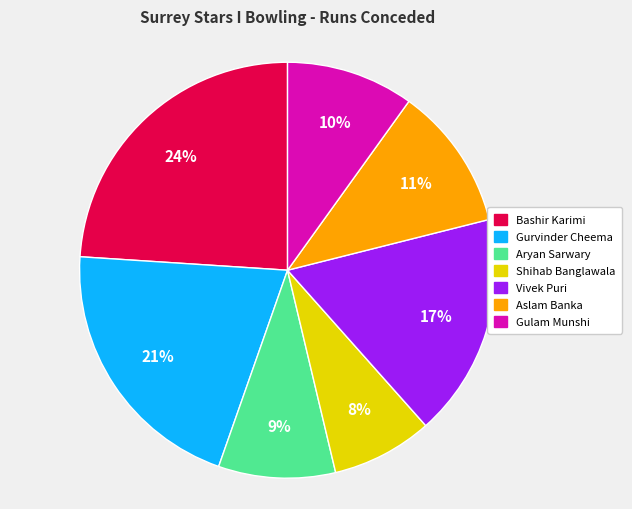

Is the sum of Aslam Banka and Bashir Karimi greater than half?

No